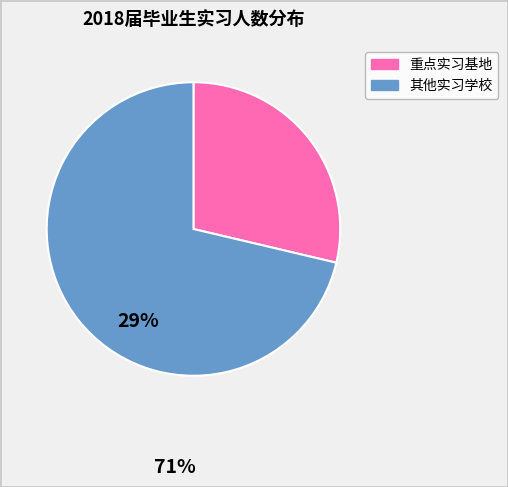

Rank the categories by value from highest to lowest.

其他实习学校, 重点实习基地